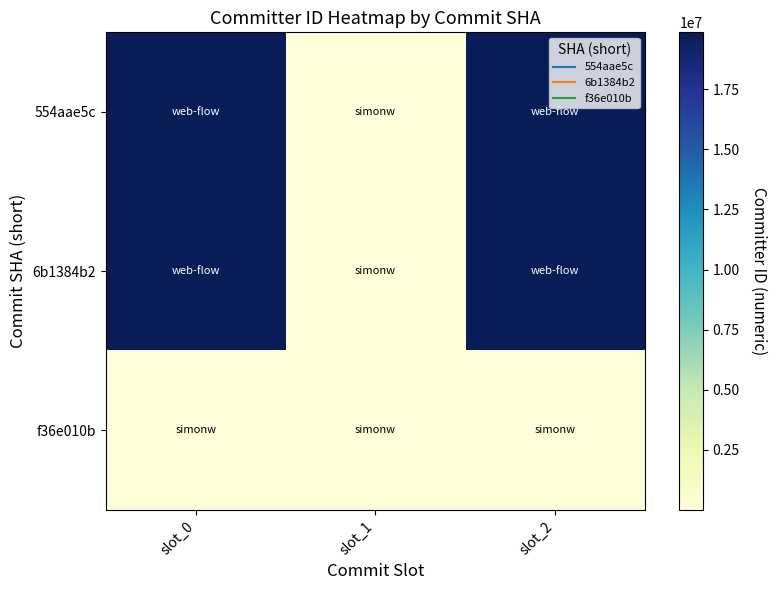

Which category has the highest value across all series?

slot_0